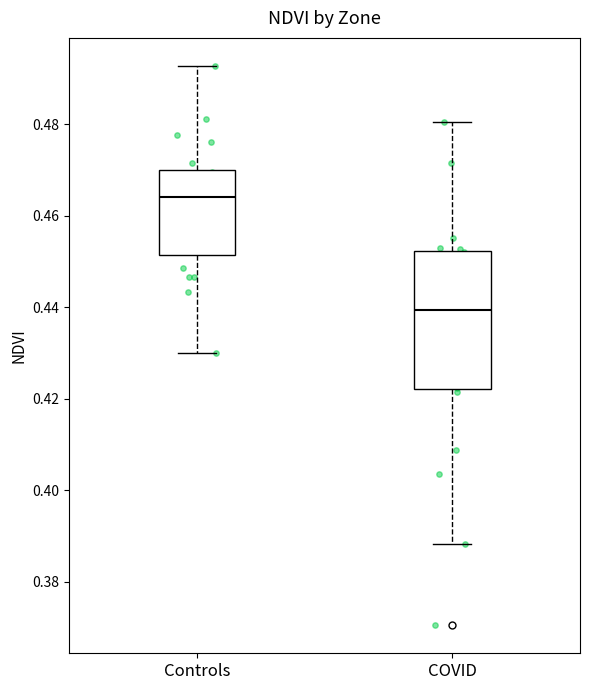

Reading left to right, read every box against the y-axis: the position of its median line, the range the box covers, and the ends of its whiskers. The values are not printed on the chart, so give them approximately, as read against the axis.

Controls: median 0.464, box 0.452 to 0.470, whiskers 0.430 to 0.492
COVID: median 0.440, box 0.422 to 0.452, whiskers 0.388 to 0.480